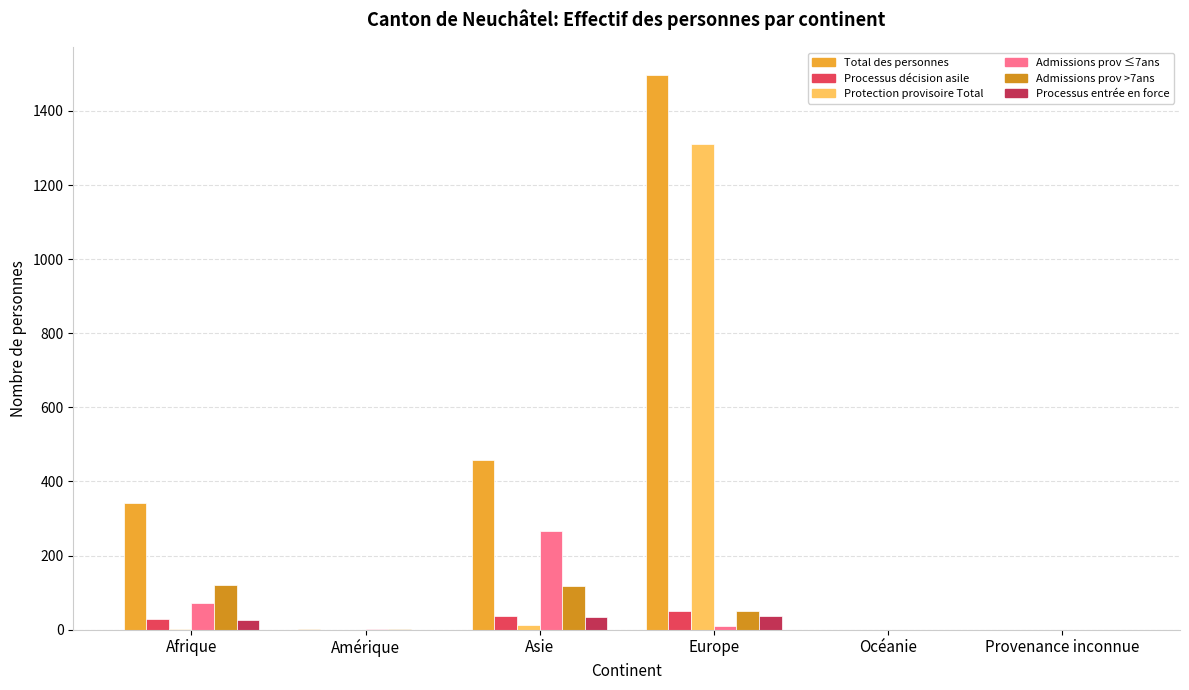

What is the difference between the highest and lowest values at Amérique?

3